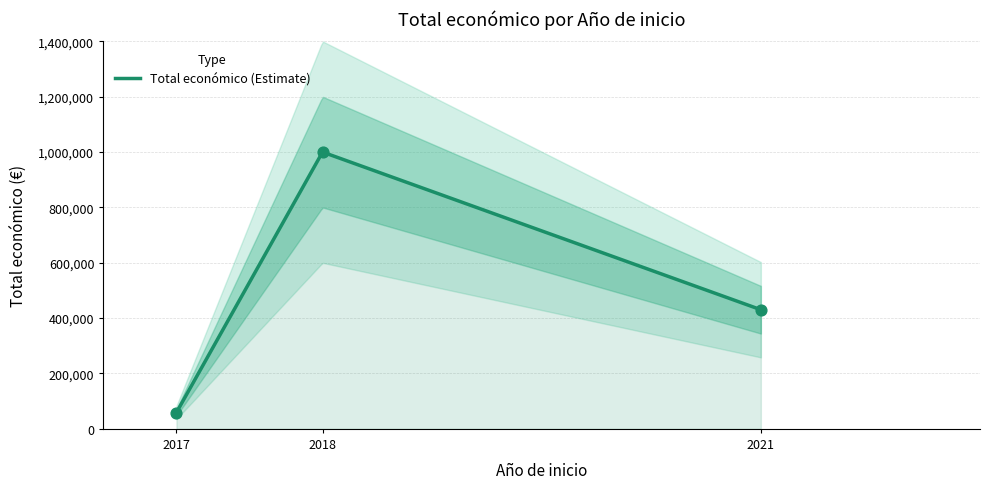

What is the maximum value for Total económico (Estimate)?

999357.0